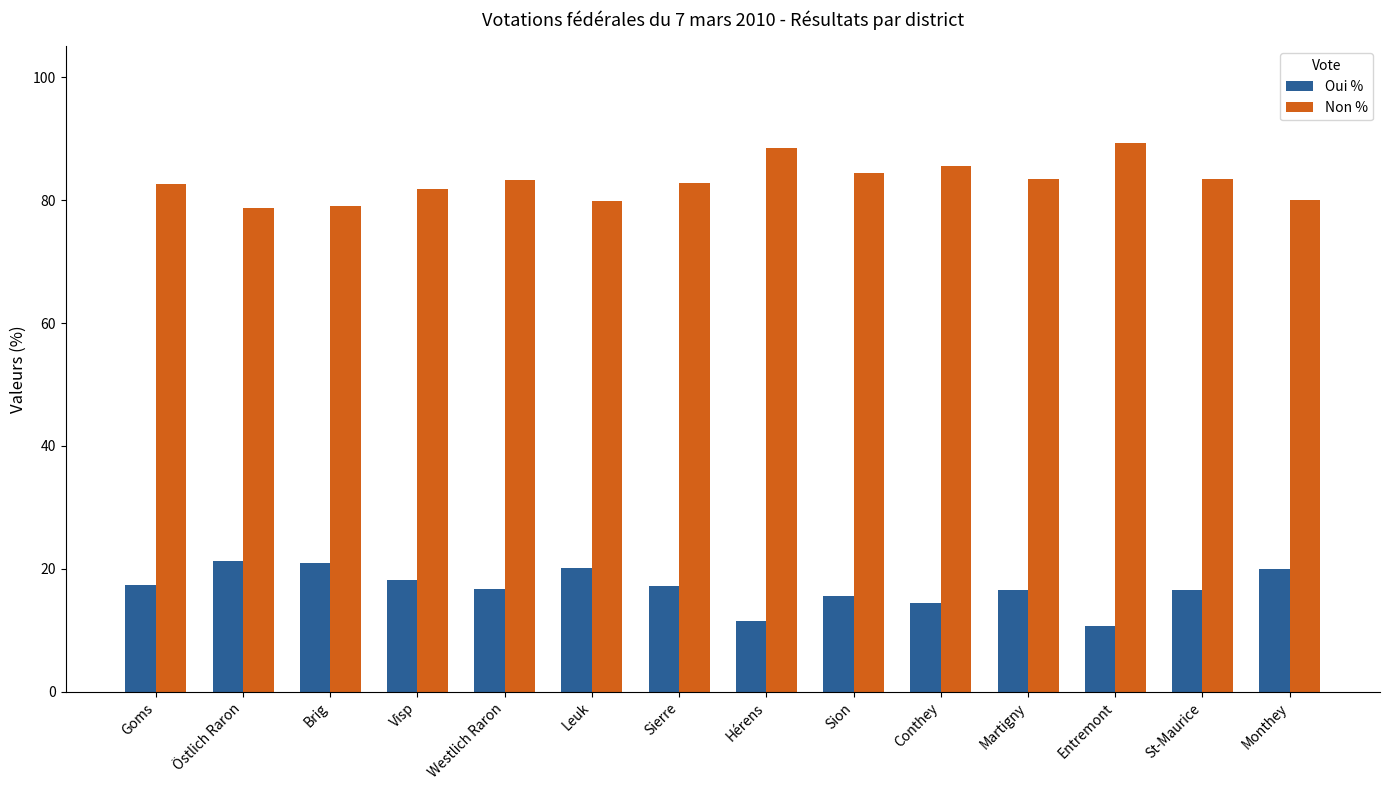

Which series has the largest total across all categories?

Non %